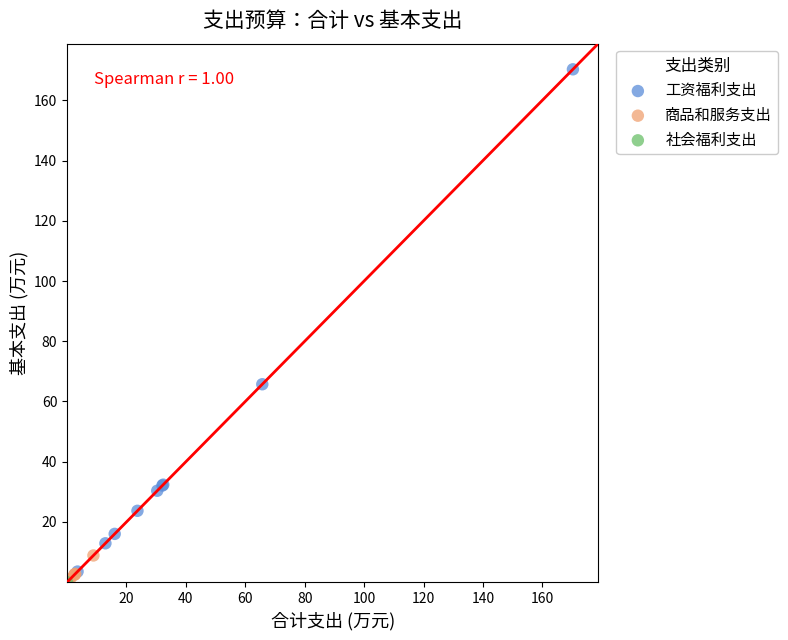

What are all the series names shown in the legend?

工资福利支出, 商品和服务支出, 社会福利支出